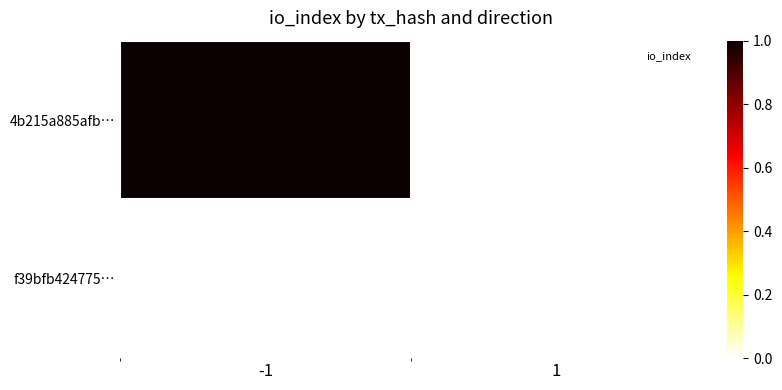

Which series has the widest spread of values?

4b215a885afb…